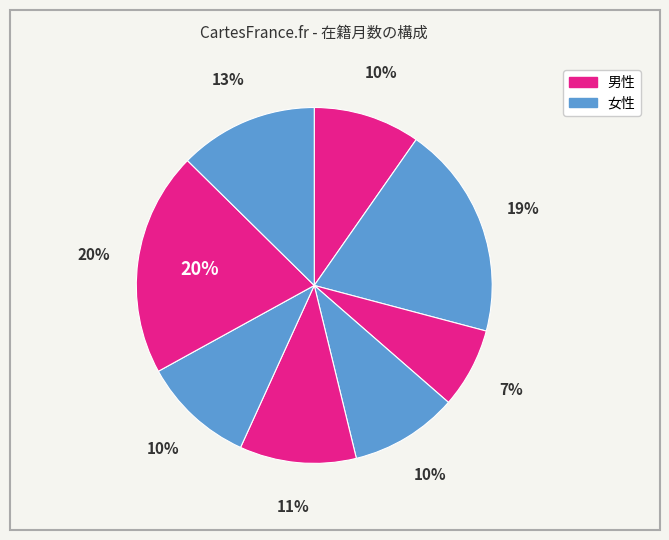

How many segments does this pie chart have?

8